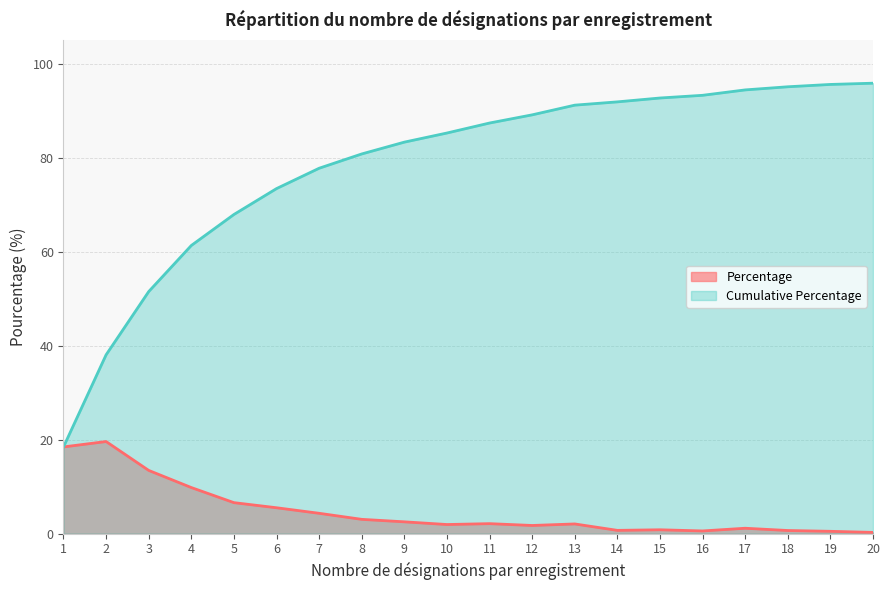

How many data points does each series have?

20